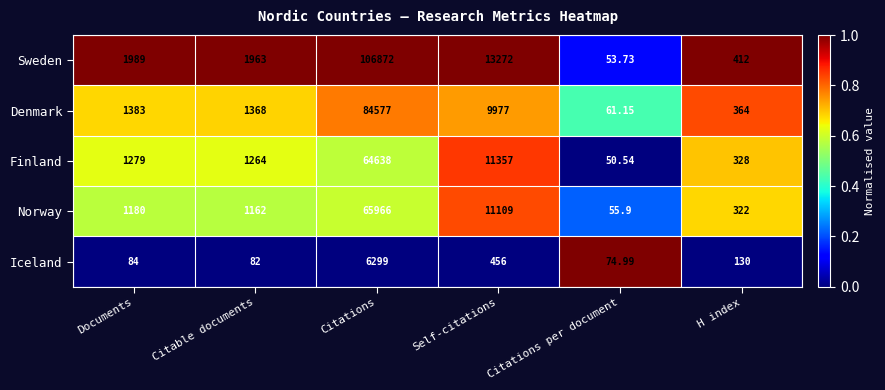

Rank the series at Self-citations from lowest to highest value.

Iceland, Denmark, Norway, Finland, Sweden